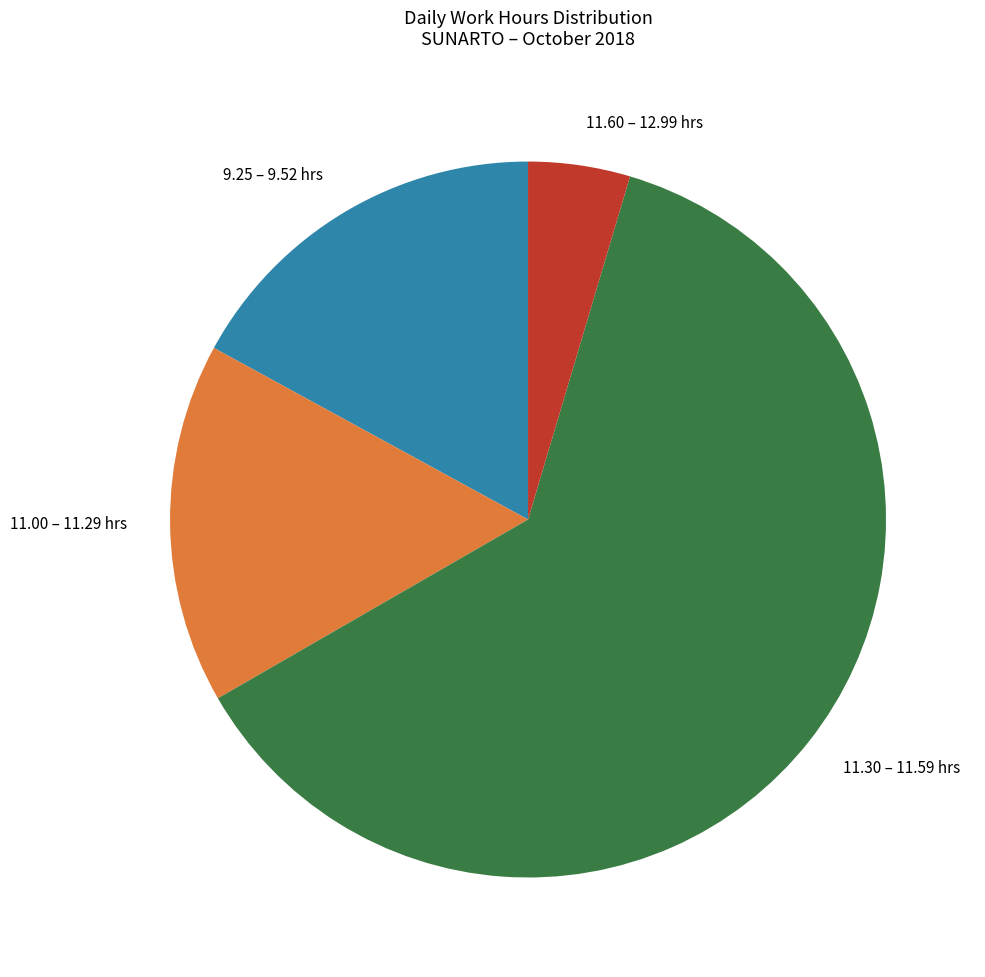

Is 11.30 – 11.59 hrs the majority of the pie?

Yes